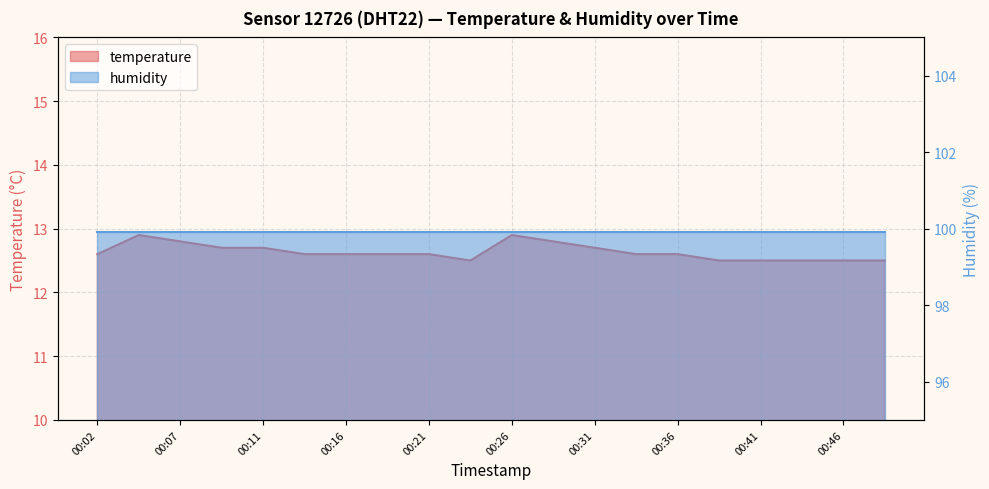

What is the approximate value at 00:43?

12.5